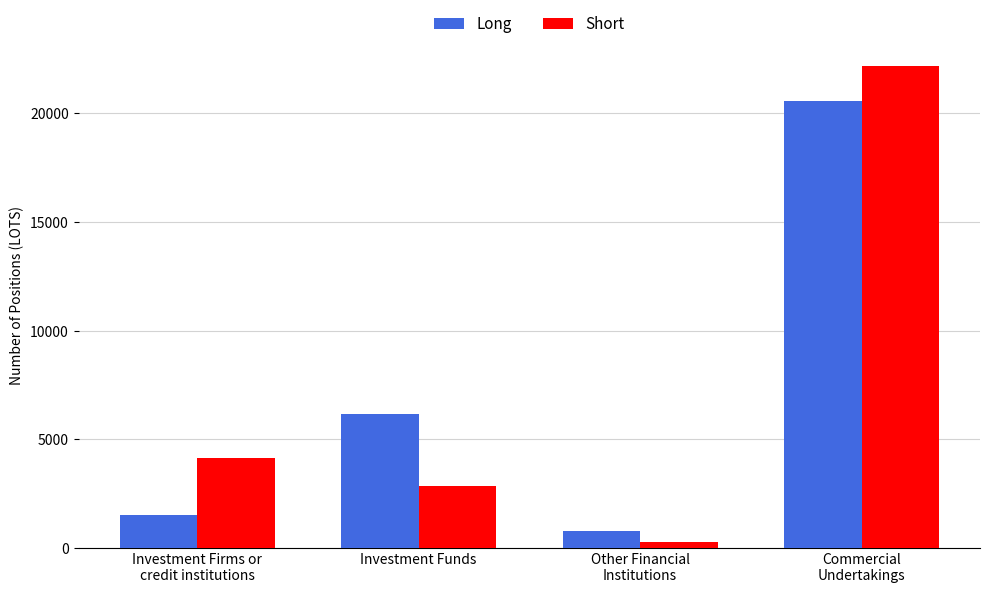

List the series in order of their peak value, lowest first.

Long, Short